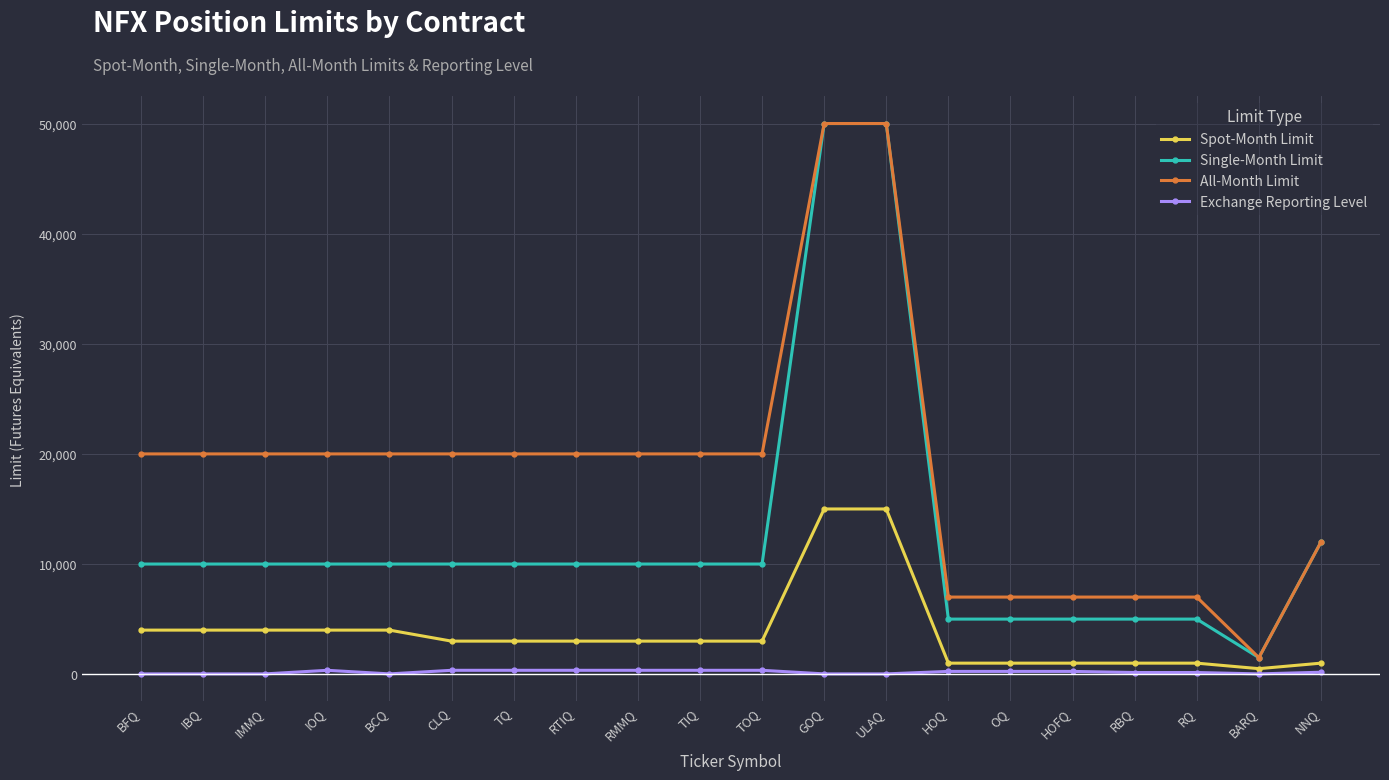

Count the number of data series in this chart.

4